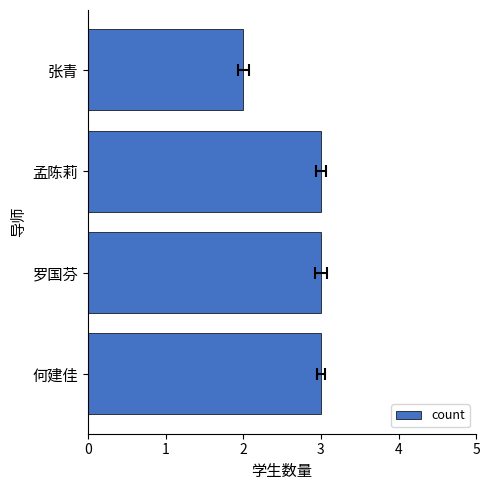

Reading left to right, list all the values displayed in this chart.

3	3	3	2